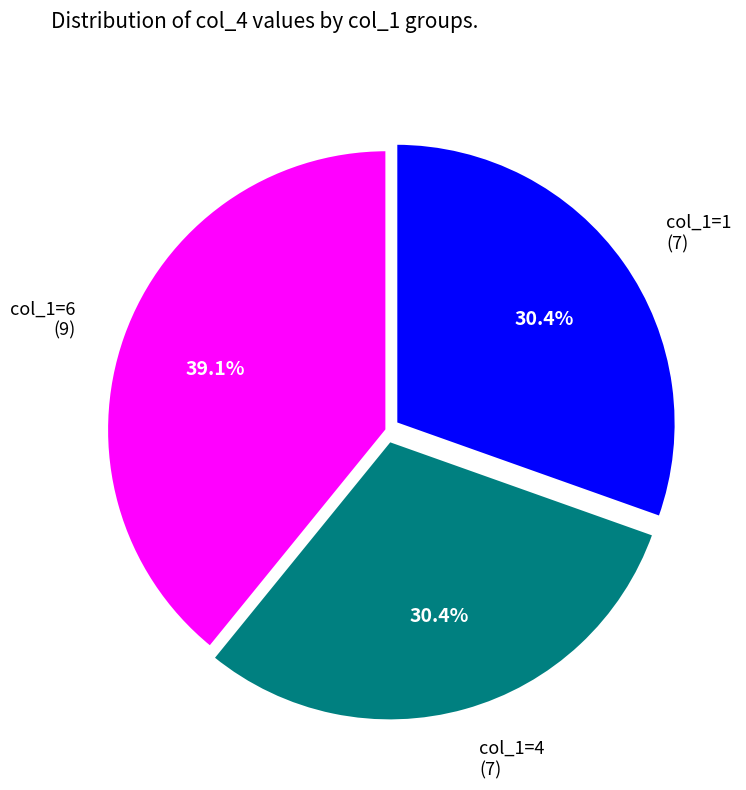

Does col_1=1 (7) account for over 50% of the chart?

No